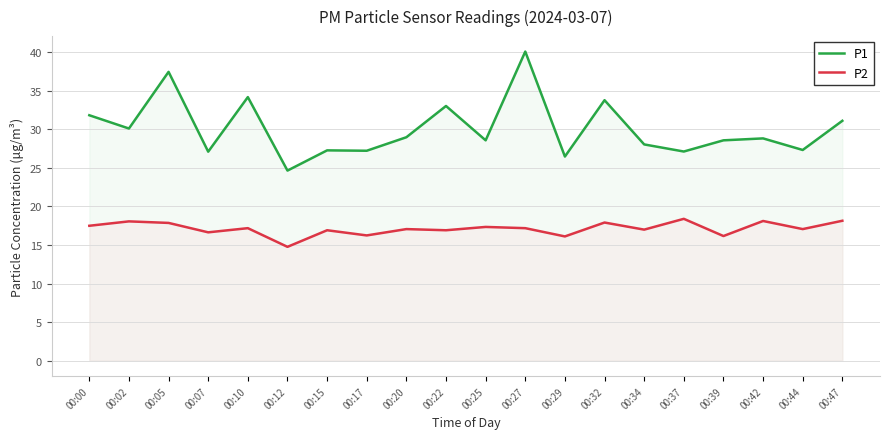

Reading left to right, extract all data points from this chart.

P1: 31.8	30.1	37.4	27.1	34.1	24.6	27.2	27.2	28.9	33.0	28.6	40.0	26.4	33.8	28.0	27.1	28.6	28.8	27.3	31.1
P2: 17.5	18.1	17.9	16.6	17.2	14.8	16.9	16.2	17.1	16.9	17.3	17.2	16.1	17.9	17.0	18.4	16.1	18.1	17.1	18.1